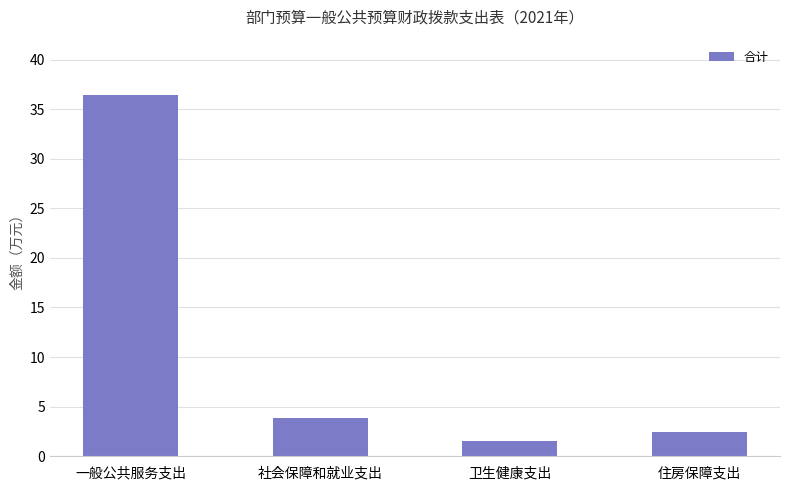

How many values exceed 3?

2